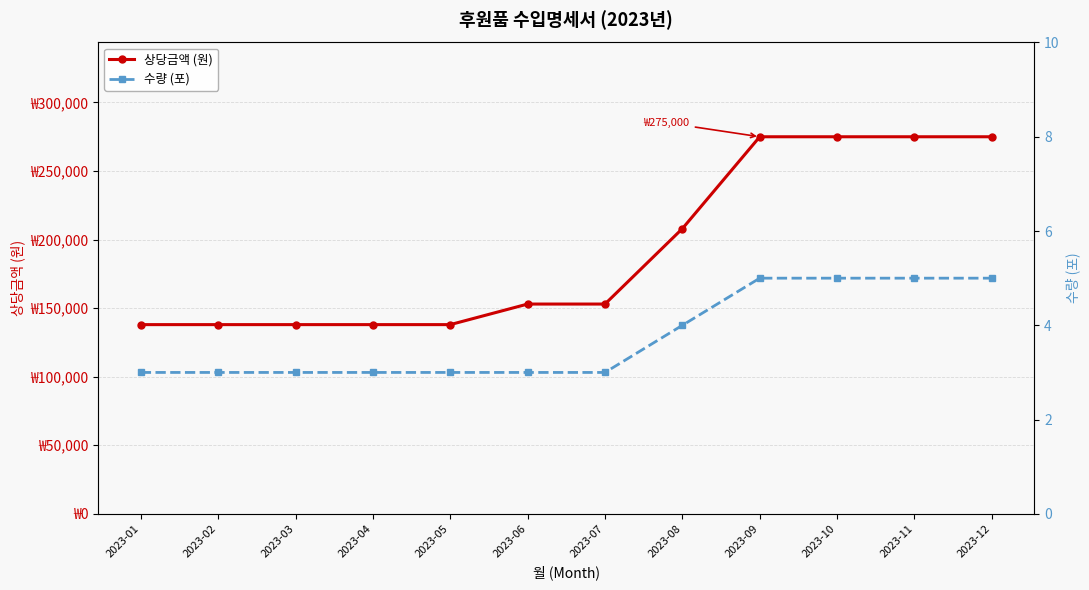

Reading left to right, list all the values displayed in this chart.

상당금액 (원): 138000	138000	138000	138000	138000	153000	153000	208000	275000	275000	275000	275000
수량 (포): 3	3	3	3	3	3	3	4	5	5	5	5